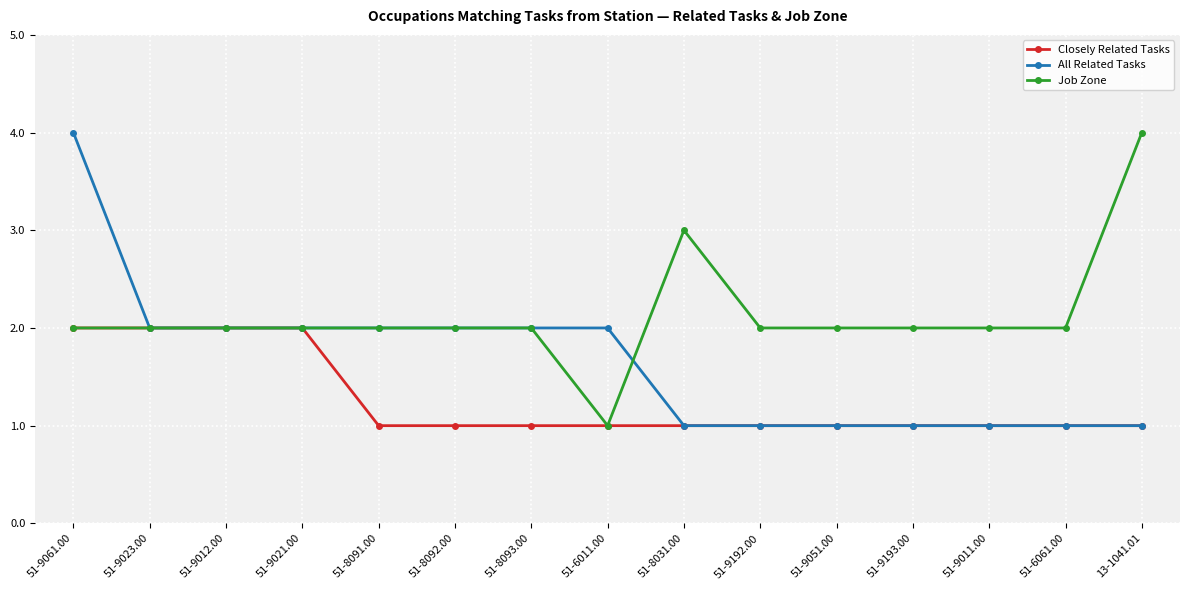

Which series ends up on top after the final intersection of All Related Tasks and Job Zone?

Job Zone